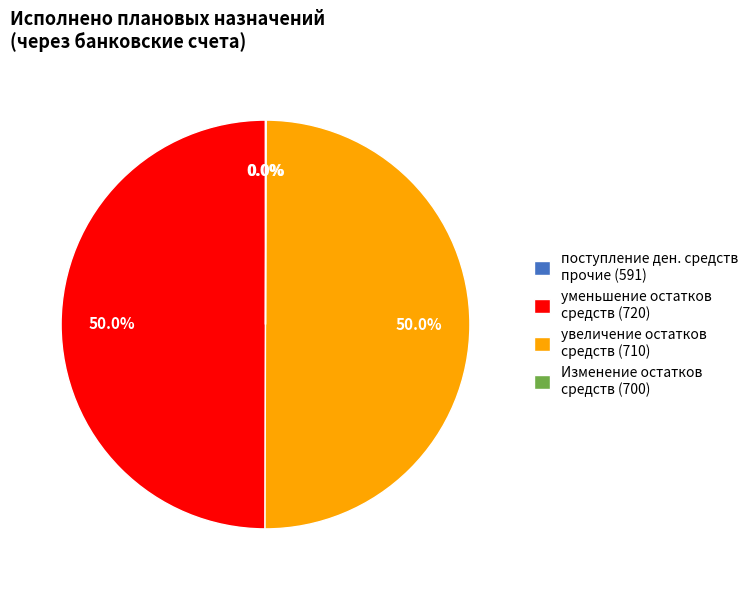

How much of the chart is everything except уменьшение остатков средств (720)?

50.0%